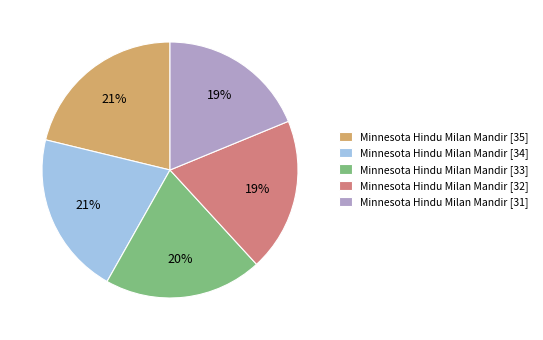

To the nearest percent, what is the difference between the largest and smallest slice percentages?

2%